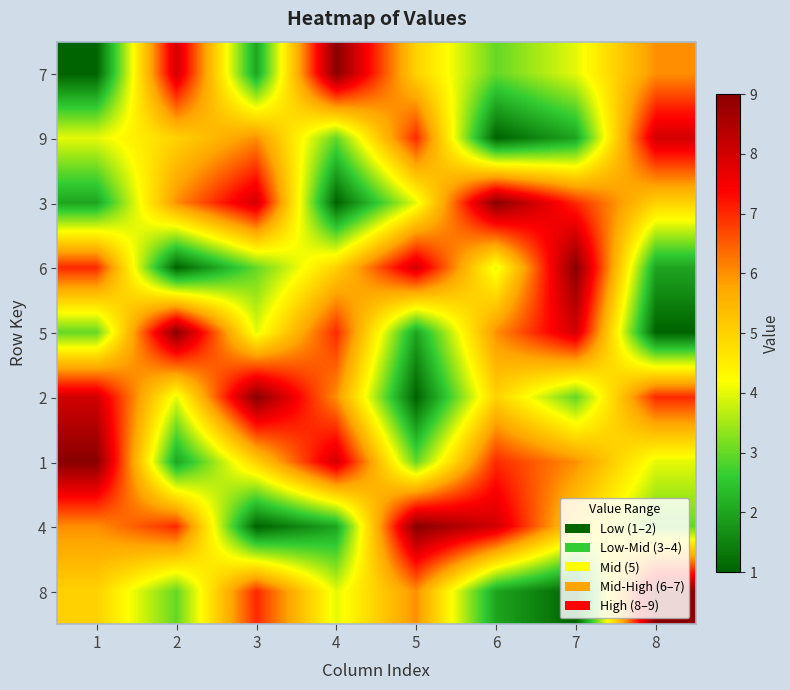

How many categories are shown in the chart?

8